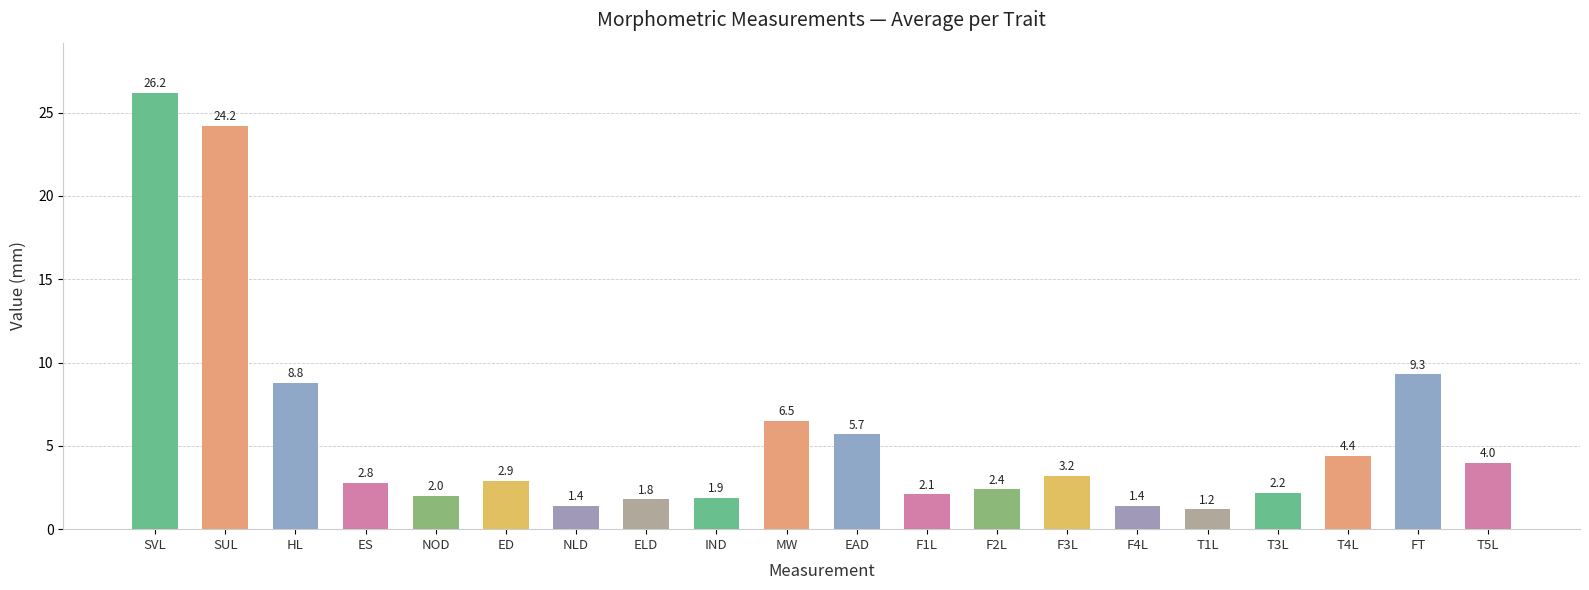

What is the sum of all values?

114.4